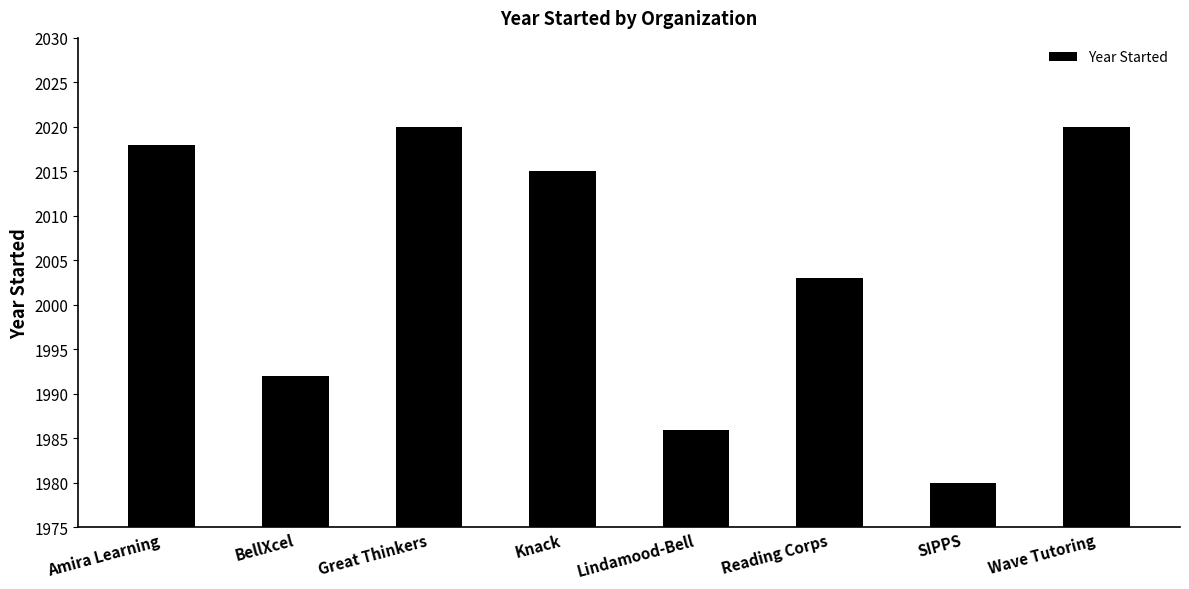

Reading right to left, list all the values displayed in this chart.

Wave Tutoring=2020	SIPPS=1980	Reading Corps=2003	Lindamood-Bell=1986	Knack=2015	Great Thinkers=2020	BellXcel=1992	Amira Learning=2018